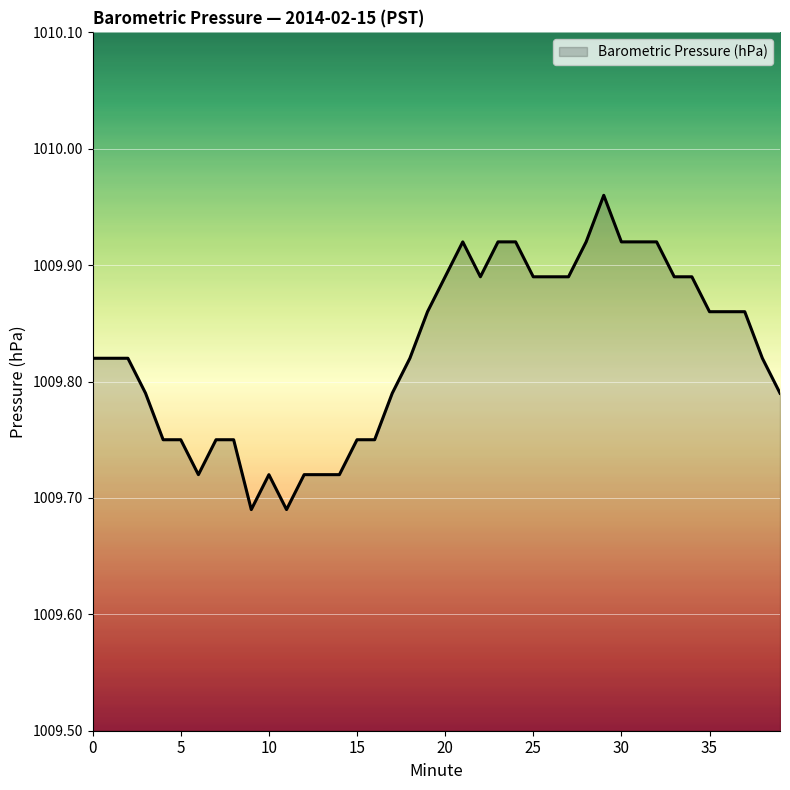

What is the difference between the maximum and minimum values?

0.3